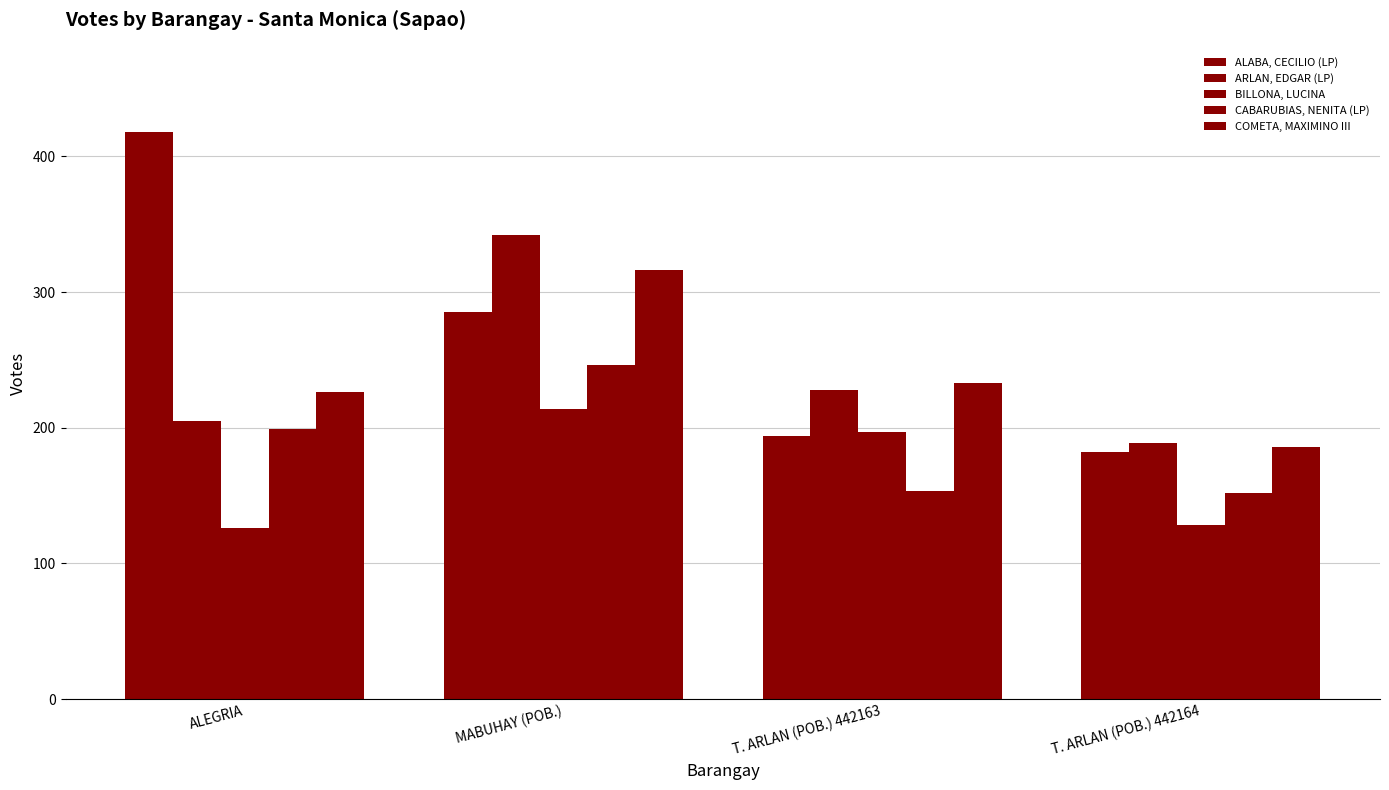

What is the average value of the CABARUBIAS, NENITA (LP) series?

188